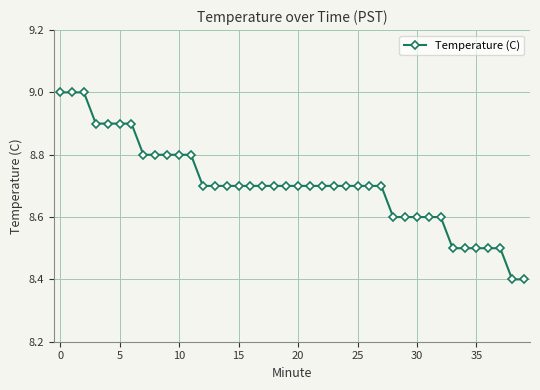

What is the value of the 13th point from the left?

8.7